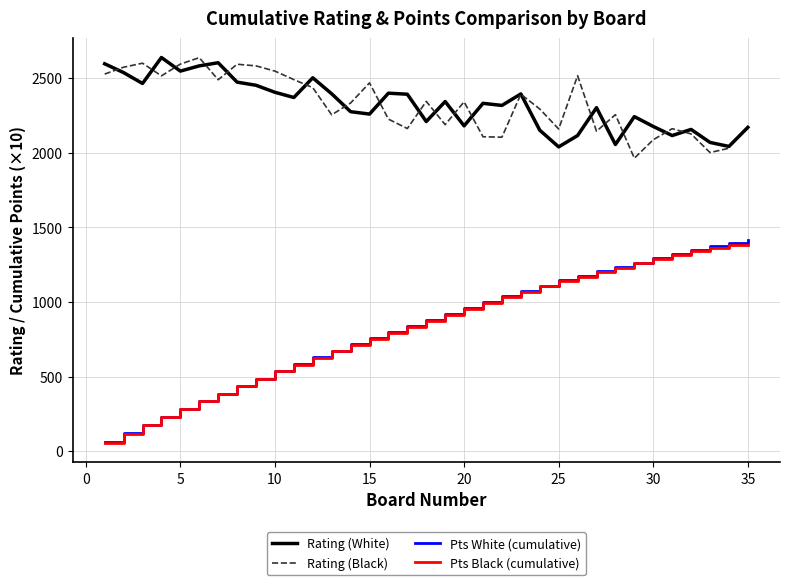

How many values in the Pts White (cumulative) series exceed 880?

17